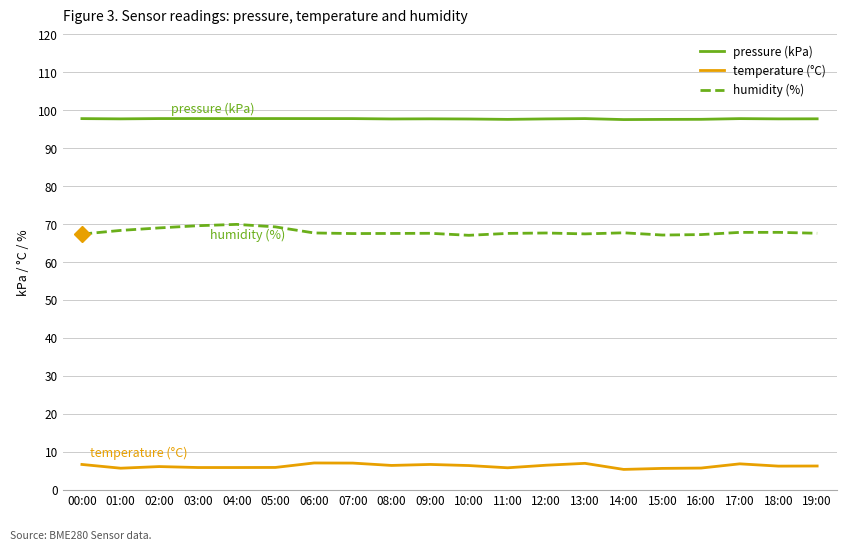

What is the sum of the pressure (kPa) values at 07:00 and 06:00?

195.6